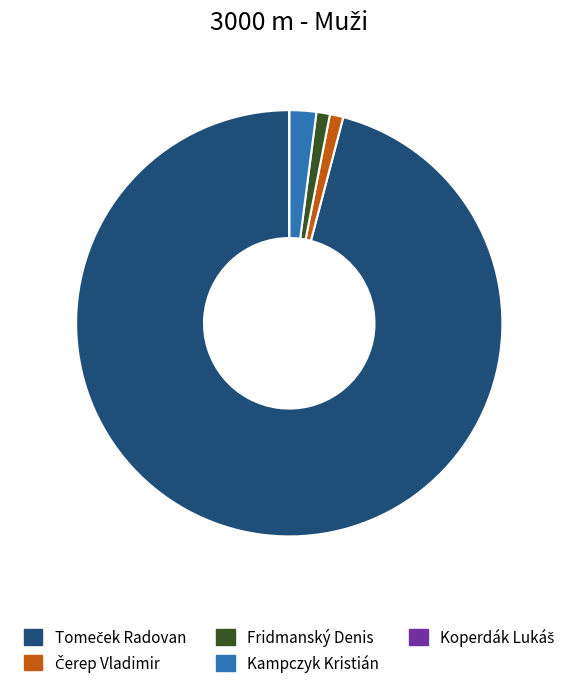

Does Kampczyk Kristián represent more than half of the total?

No